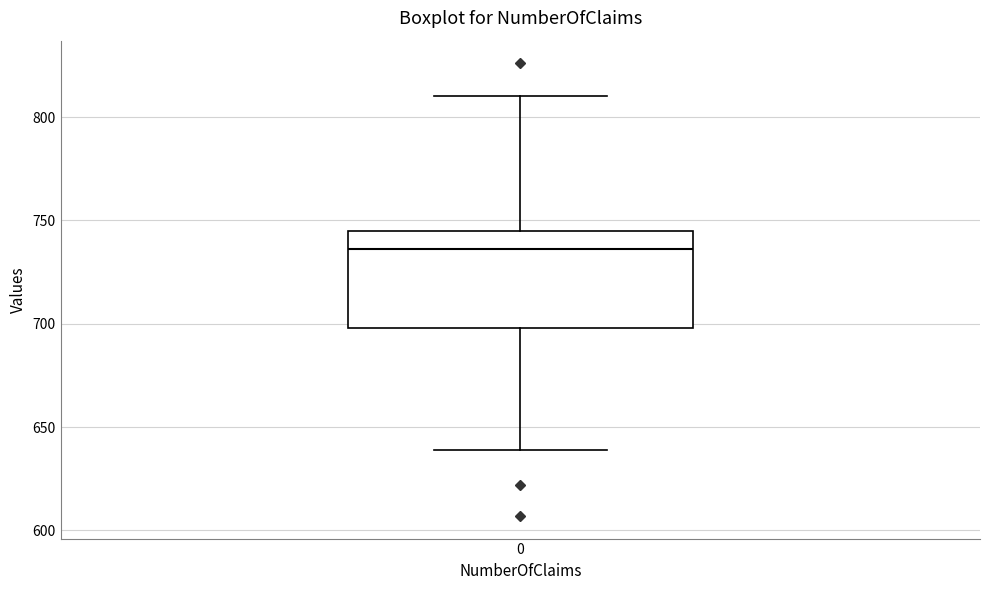

Read this box plot against the y-axis: the position of the median line, the range covered by the box, and the ends of both whiskers. The values are not printed on the chart, so give them approximately, as read against the axis.

median 735, box 700 to 745, whiskers 640 to 810